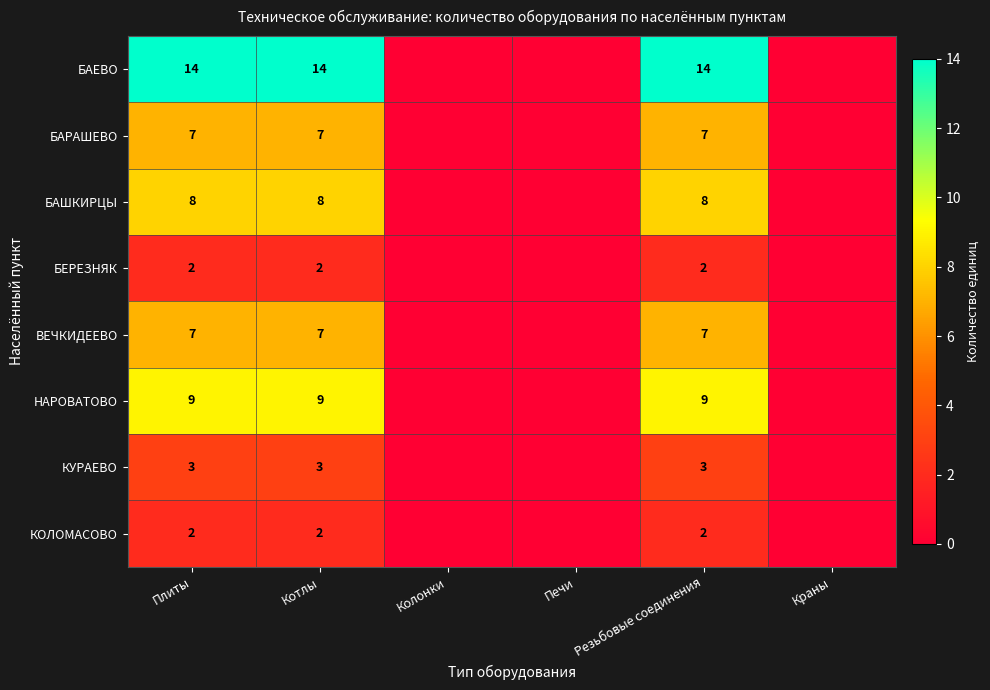

Is it true that БАЕВО equals 10 at Резьбовые соединения?

False